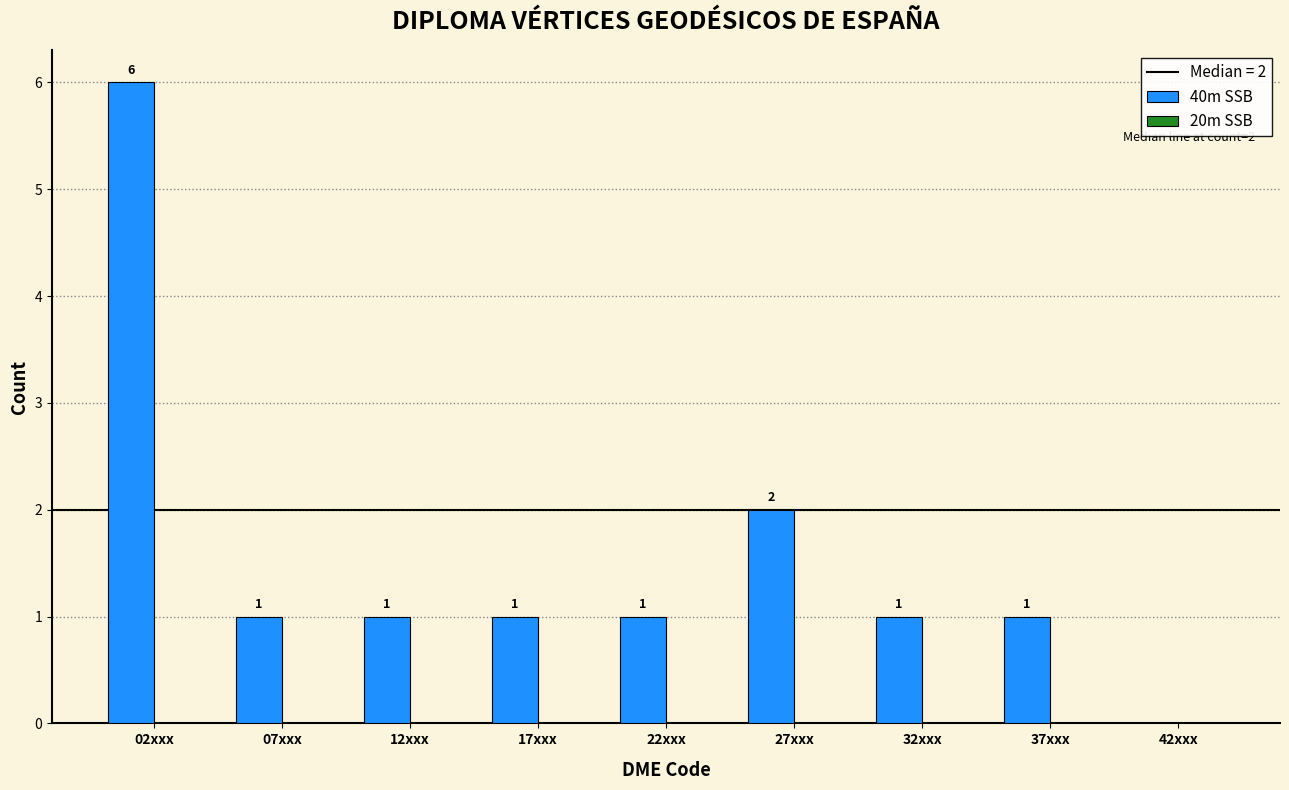

Reading left to right, transcribe all the data shown in this chart.

02xxx=6	07xxx=1	12xxx=1	17xxx=1	22xxx=1	27xxx=2	32xxx=1	37xxx=1	42xxx=0